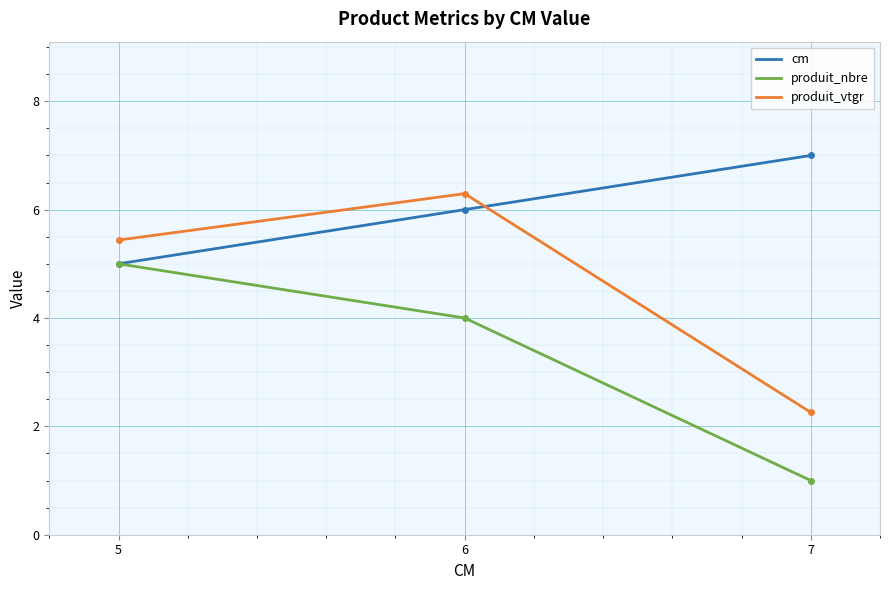

Between 5 and 6, which series saw the biggest shift?

cm